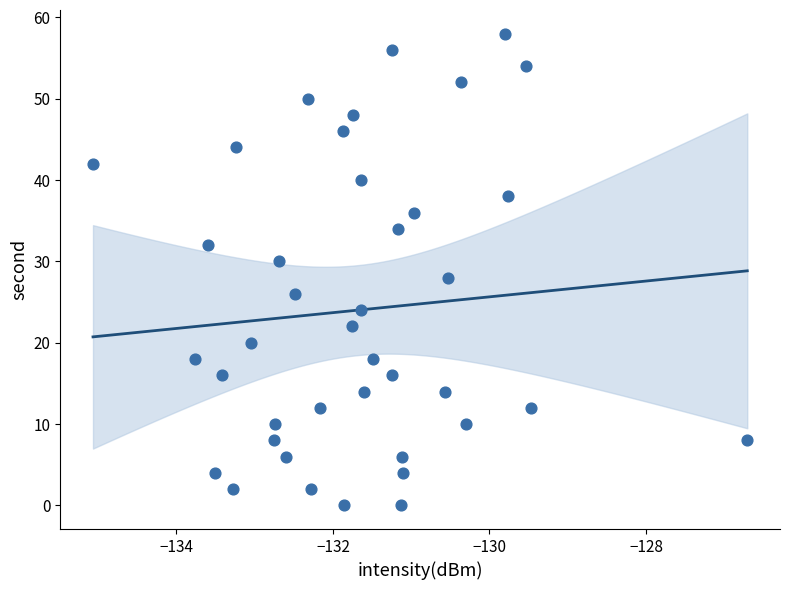

What is the range of Y values (max minus min)?

58